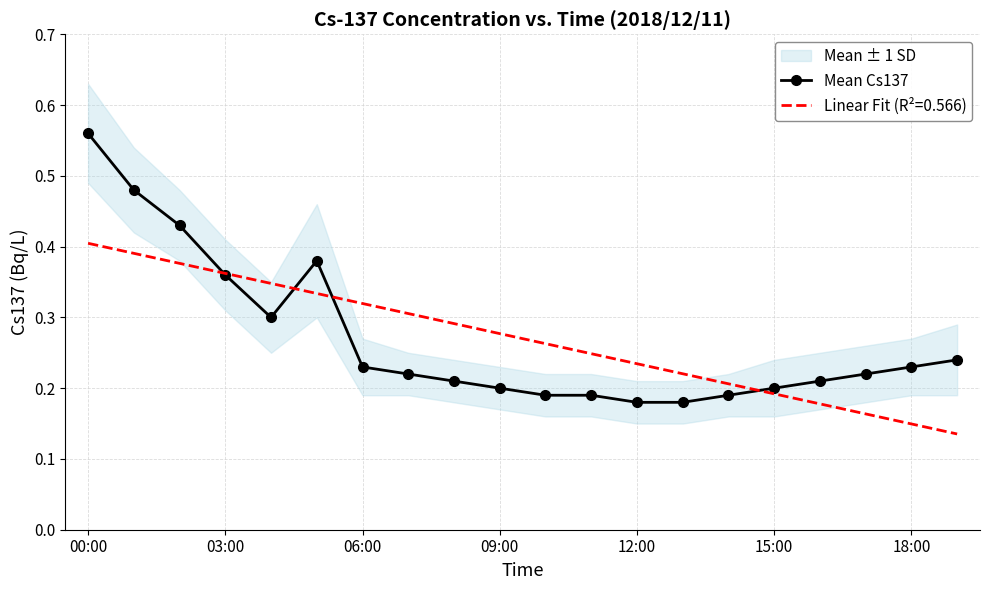

What is the difference between the second highest and second lowest values?

0.3